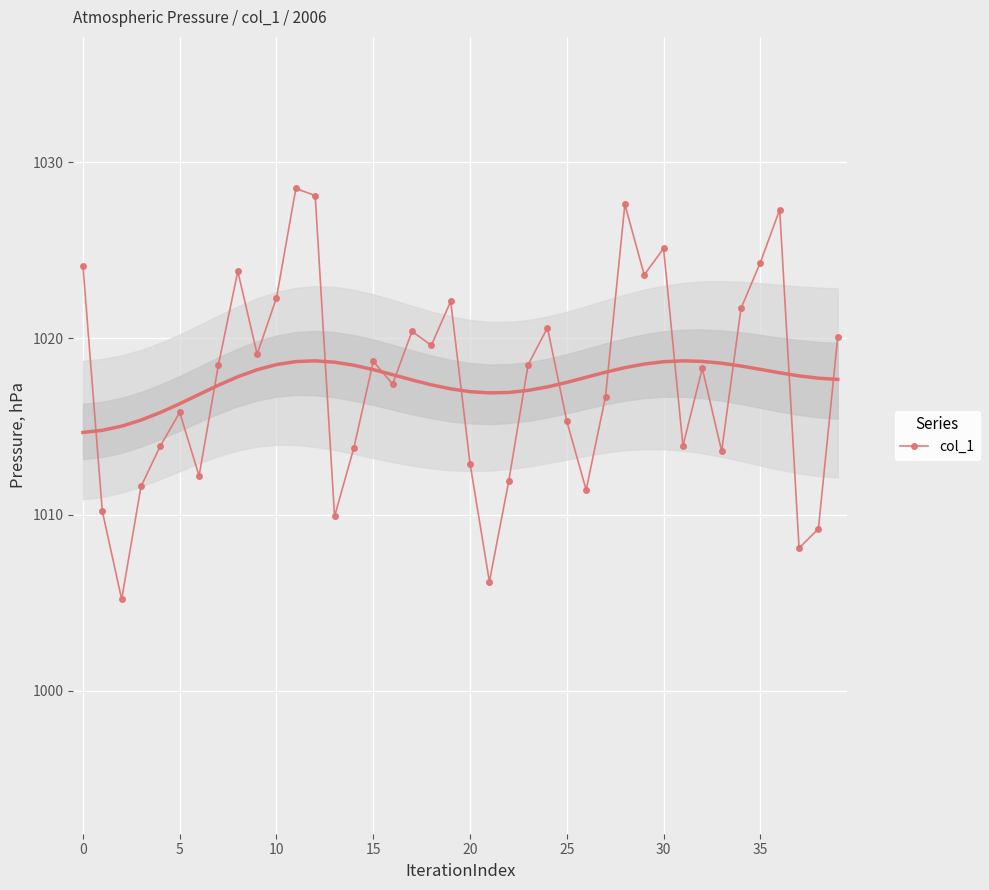

The value at 32 is 683.5. True or false?

False